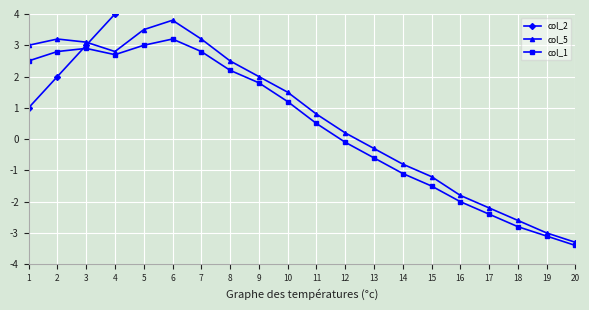

True or false: col_1 has a value of -2.2 at 15.

False